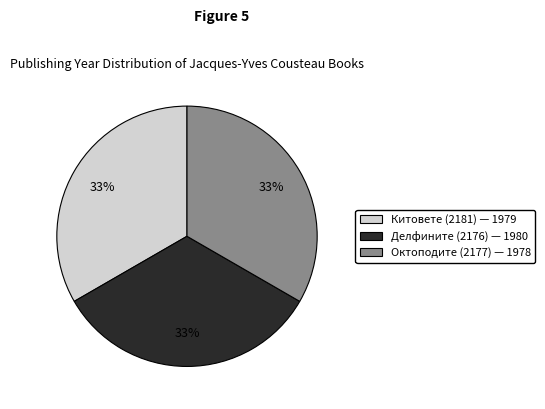

How many slices are in this pie chart?

3